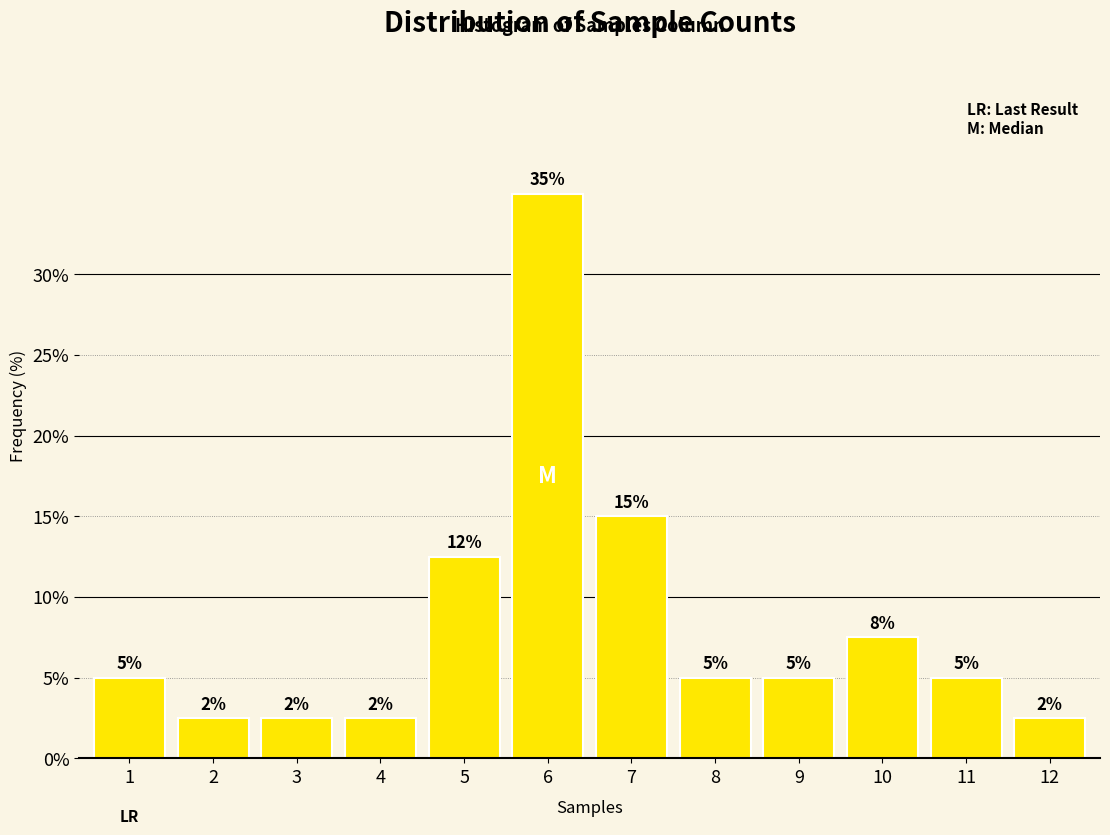

Is it true that the value at 6 is 19.6?

False